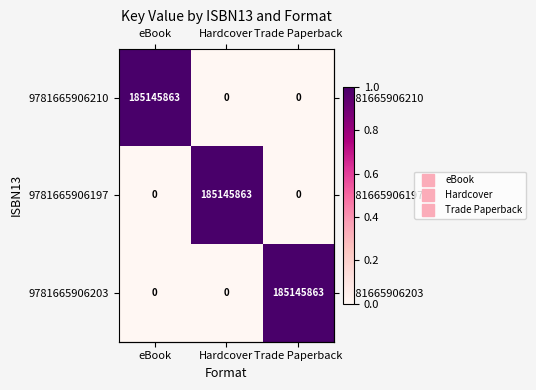

The value of 9781665906210 at Hardcover is 0. True or false?

True